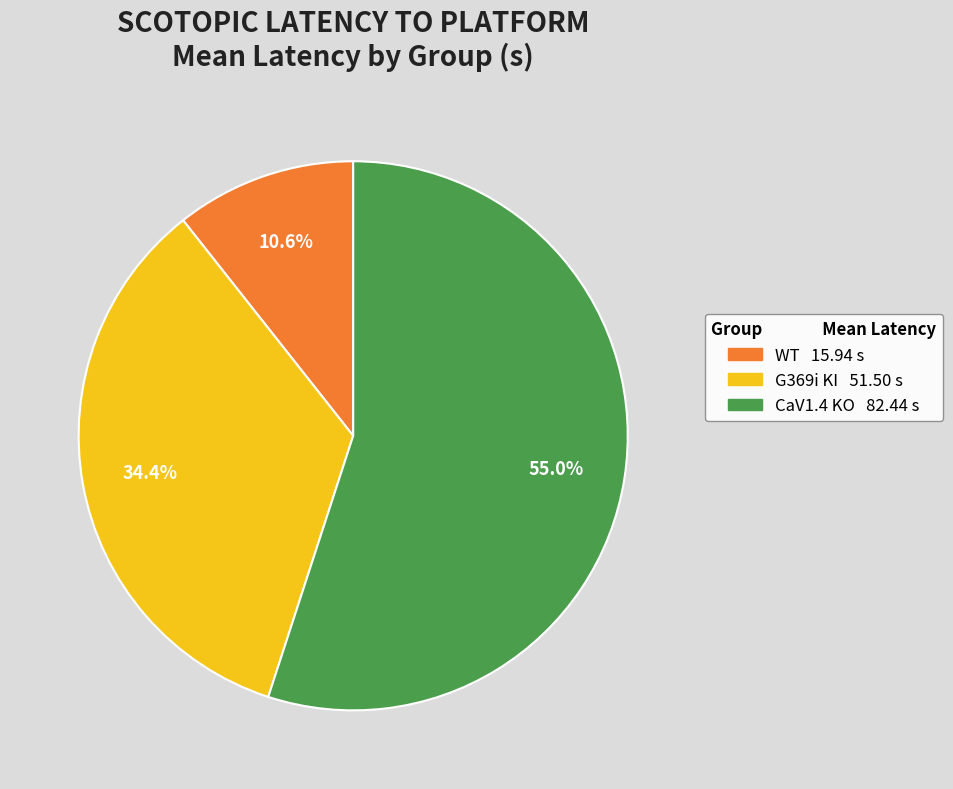

How many slices are in this pie chart?

3